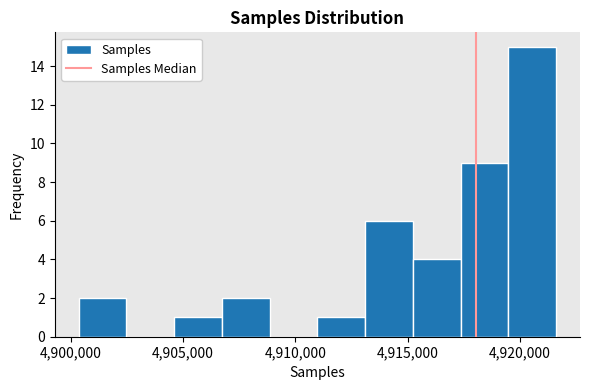

Reading left to right, transcribe this chart: for each bar, give the range it covers on the x-axis and its height. Neither the bar edges nor the heights are printed on the chart, so give them approximately, as read against the axes.

4900500 to 4902500: 2
4902500 to 4904500: 0
4904500 to 4906500: 1
4906500 to 4909000: 2
4909000 to 4911000: 0
4911000 to 4913000: 1
4913000 to 4915000: 6
4915000 to 4917500: 4
4917500 to 4919500: 9
4919500 to 4921500: 15